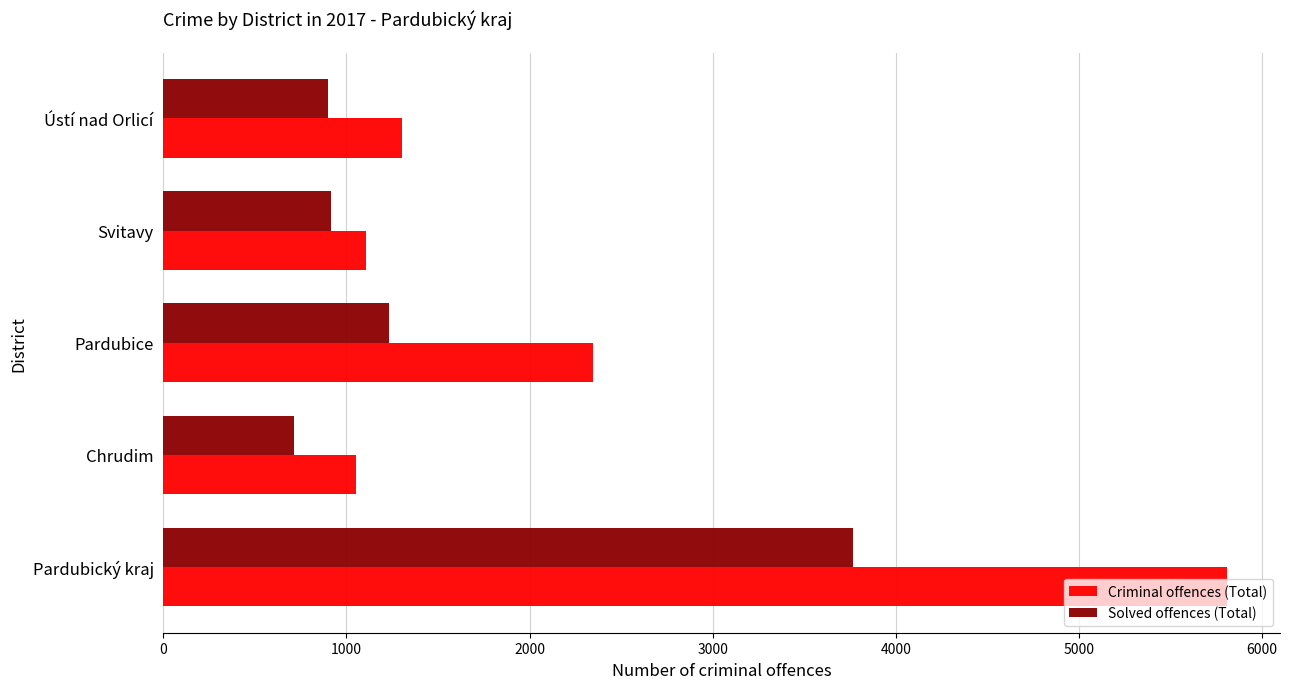

Which series has the largest range (max minus min)?

Criminal offences (Total)